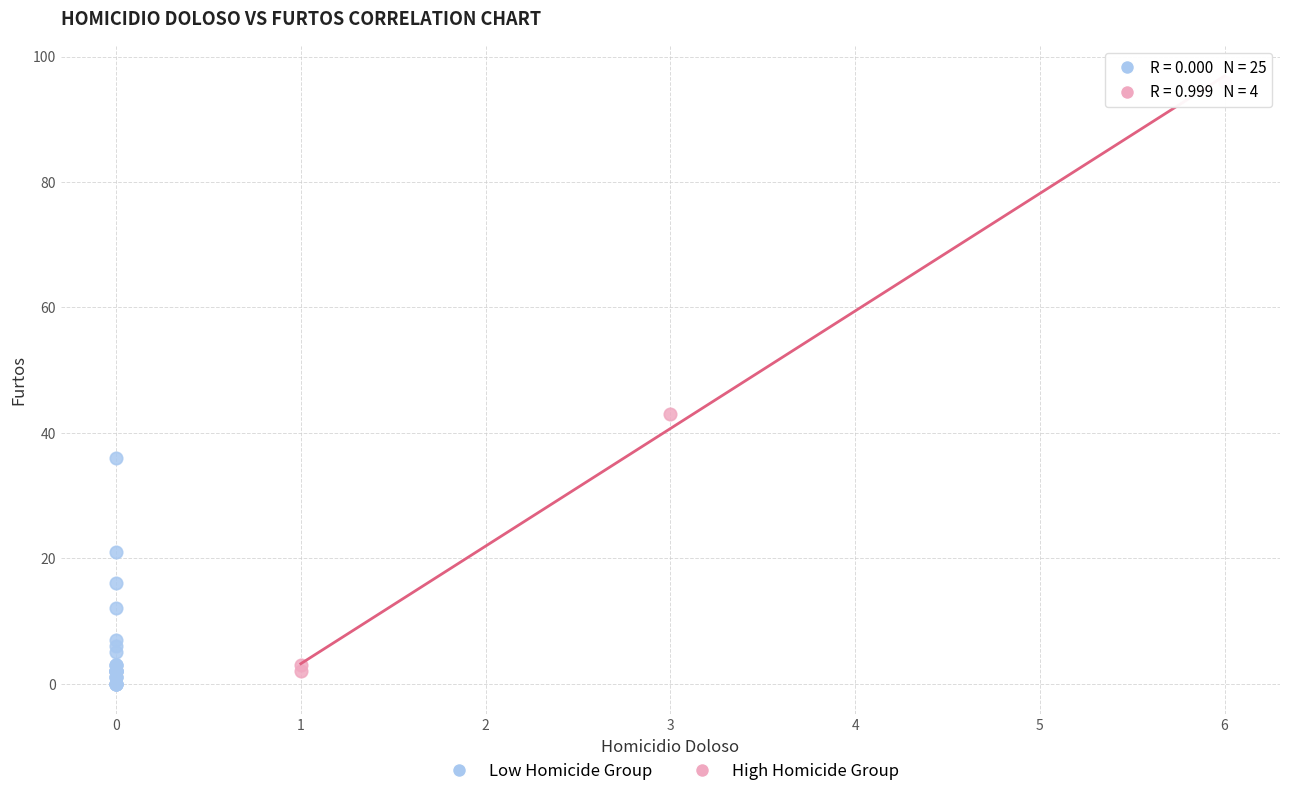

Which series has the widest spread of Y values?

High Homicide Group